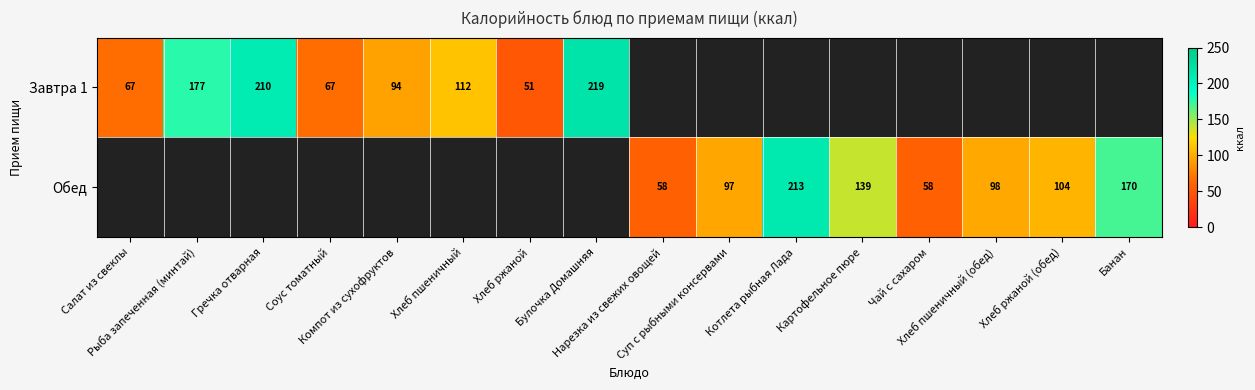

What is the minimum value shown in the chart?

51.0